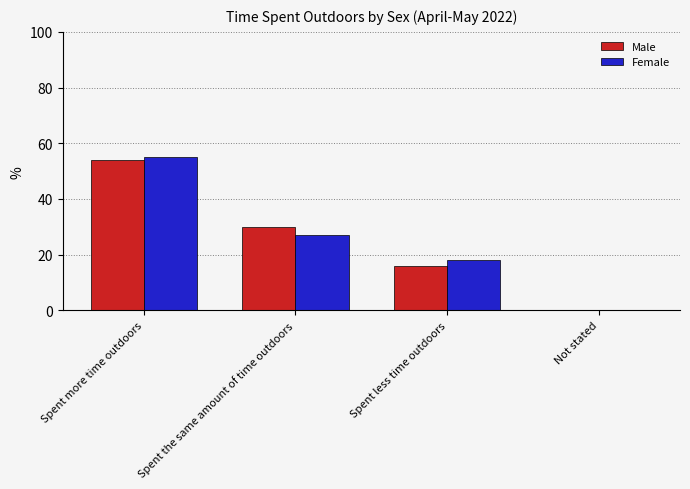

What value does the Male series have at Spent more time outdoors?

54